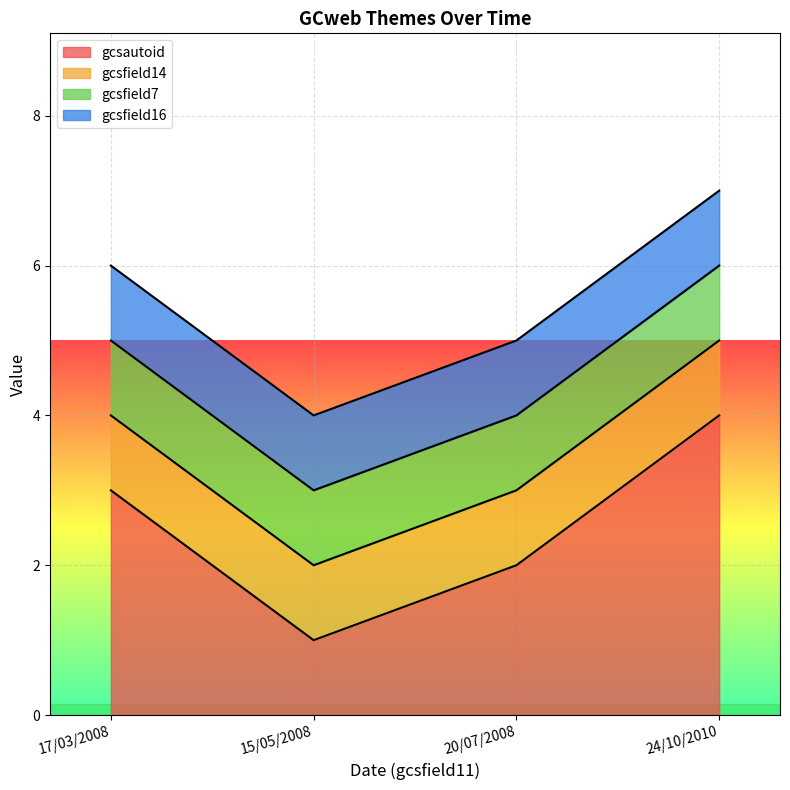

Which series has the largest total across all categories?

gcsautoid